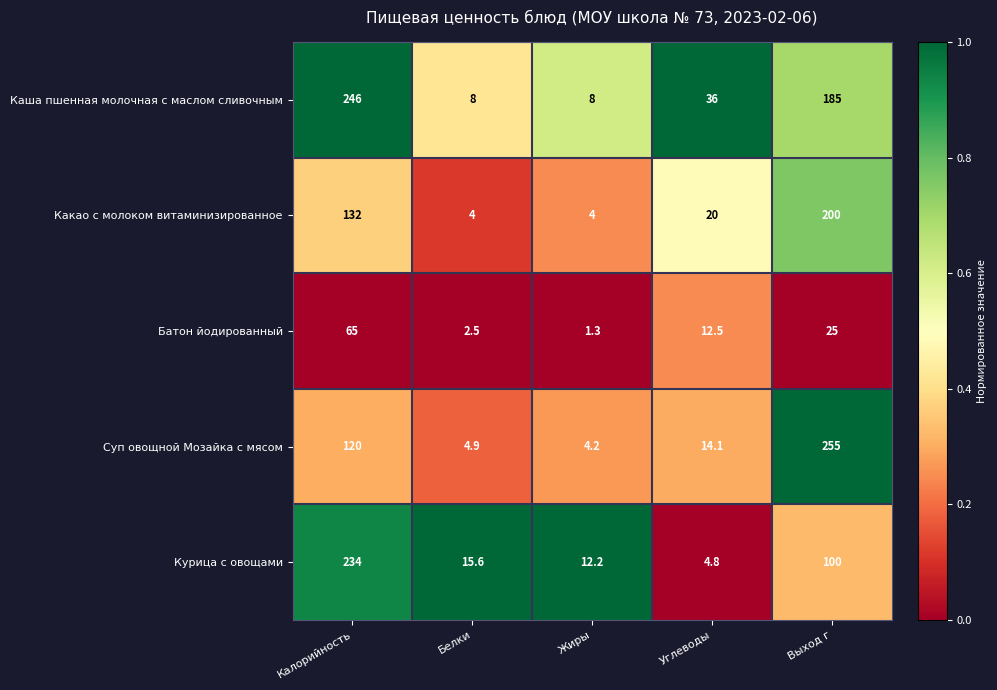

Reading left to right, list all the values displayed in this chart.

Каша пшенная молочная с маслом сливочным: 246.0	8.0	8.0	36.0	185.0
Какао с молоком витаминизированное: 132.0	4.0	4.0	20.0	200.0
Батон йодированный: 65.0	2.5	1.3	12.5	25.0
Суп овощной Мозайка с мясом: 120.0	4.9	4.2	14.1	255.0
Курица с овощами: 234.0	15.6	12.2	4.8	100.0